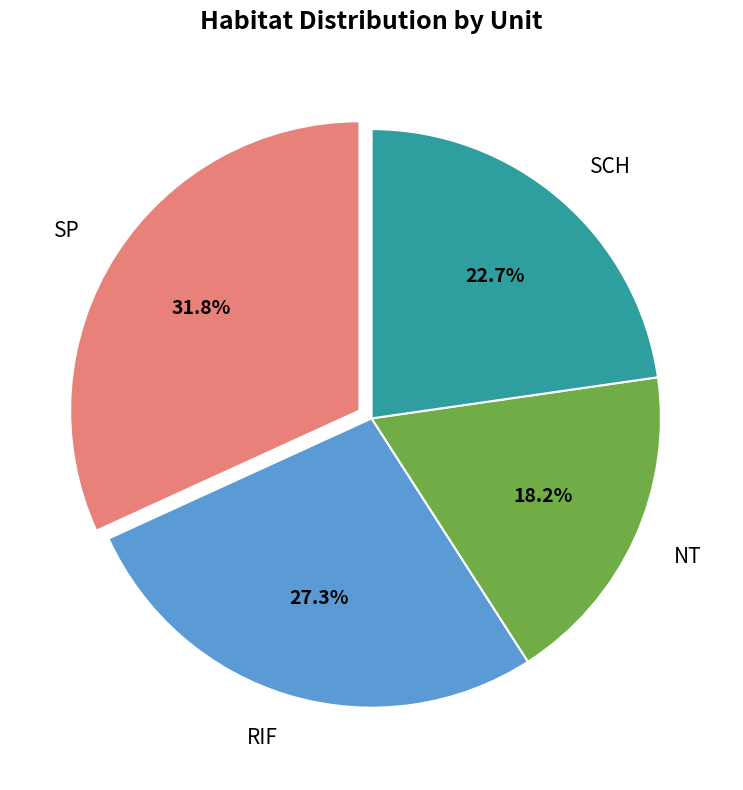

Rank the categories by value from highest to lowest.

SP, RIF, SCH, NT